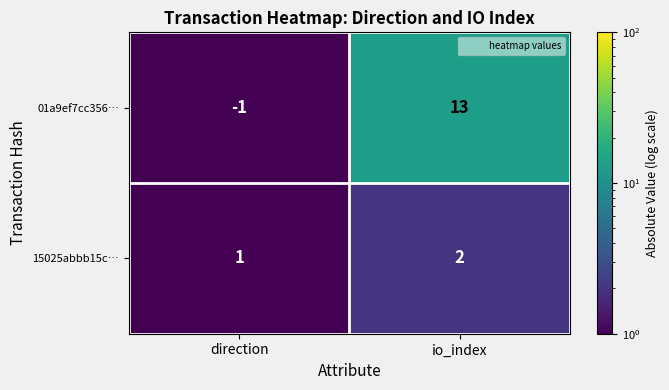

At direction, list the series in order from smallest to largest.

01a9ef7cc356…, 15025abbb15c…